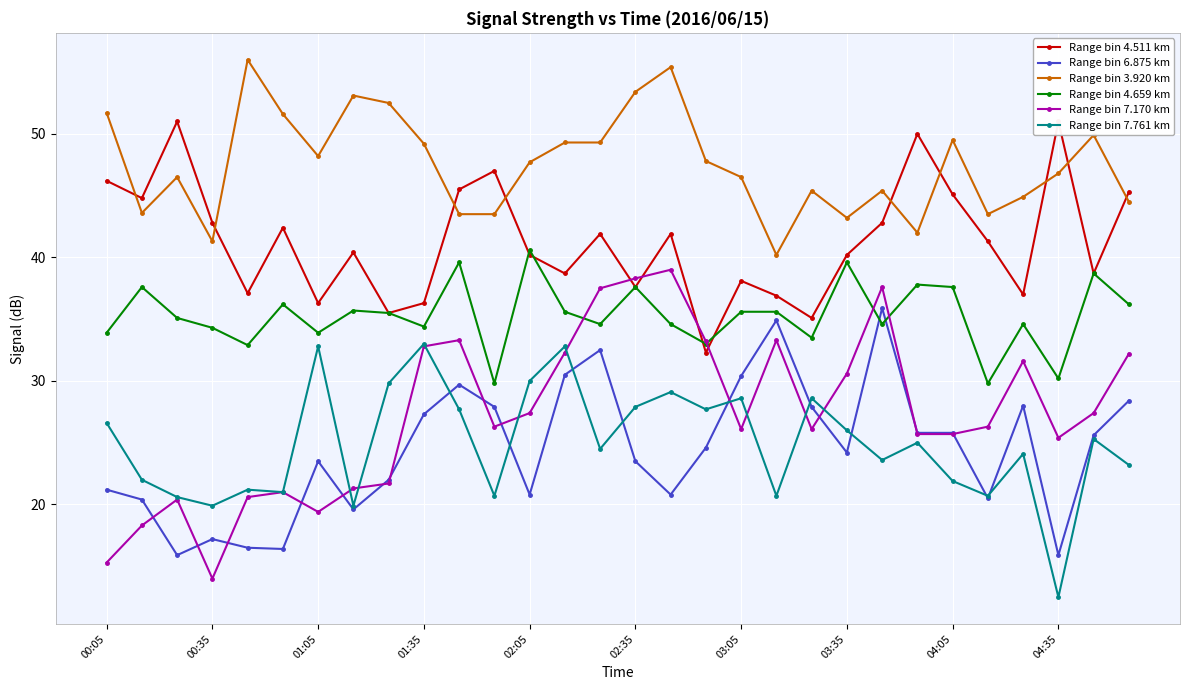

Reading left to right, extract all data points from this chart.

Range bin 4.511 km: 46.2	44.8	51.0	42.8	37.1	42.4	36.3	40.4	35.5	36.3	45.5	47.0	40.2	38.7	41.9	37.6	41.9	32.3	38.1	36.9	35.1	40.2	42.8	50.0	45.1	41.3	37.0	51.0	38.7	45.3
Range bin 6.875 km: 21.2	20.4	15.9	17.2	16.5	16.4	23.5	19.6	22.0	27.3	29.7	27.9	20.8	30.5	32.5	23.5	20.8	24.6	30.4	34.9	27.9	24.2	35.9	25.8	25.8	20.5	28.0	15.9	25.6	28.4
Range bin 3.920 km: 51.7	43.6	46.5	41.3	56.0	51.6	48.2	53.1	52.5	49.2	43.5	43.5	47.7	49.3	49.3	53.4	55.4	47.8	46.5	40.2	45.4	43.2	45.4	42.0	49.5	43.5	44.9	46.8	49.9	44.5
Range bin 4.659 km: 33.9	37.6	35.1	34.3	32.9	36.2	33.9	35.7	35.5	34.4	39.6	29.8	40.6	35.6	34.6	37.6	34.6	33.0	35.6	35.6	33.5	39.6	34.6	37.8	37.6	29.8	34.6	30.2	38.7	36.2
Range bin 7.170 km: 15.3	18.3	20.4	14.0	20.6	21.0	19.4	21.3	21.7	32.8	33.3	26.3	27.4	32.3	37.5	38.3	39.0	33.2	26.1	33.3	26.1	30.6	37.6	25.7	25.7	26.3	31.6	25.4	27.4	32.2
Range bin 7.761 km: 26.6	22.0	20.6	19.9	21.2	21.0	32.8	19.9	29.8	33.0	27.7	20.7	30.0	32.8	24.5	27.9	29.1	27.7	28.6	20.7	28.6	26.0	23.6	25.0	21.9	20.7	24.1	12.5	25.3	23.2